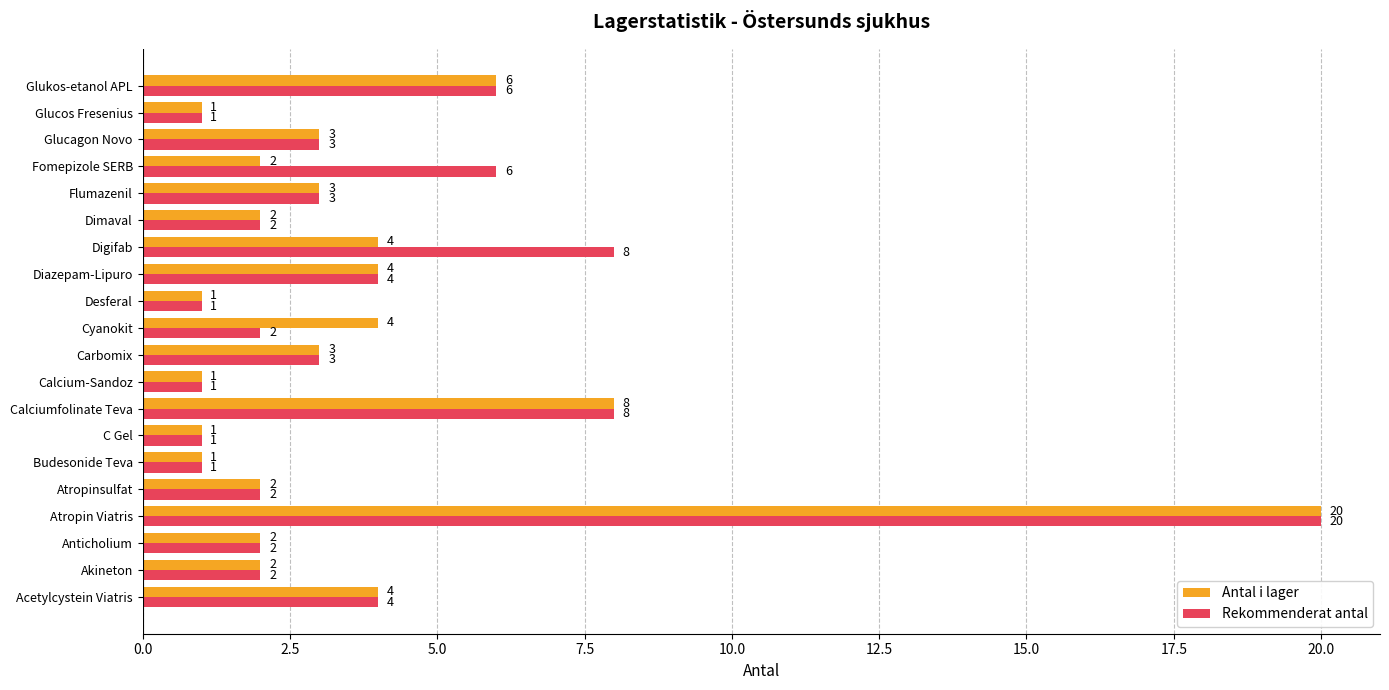

What is the maximum value for Antal i lager?

20